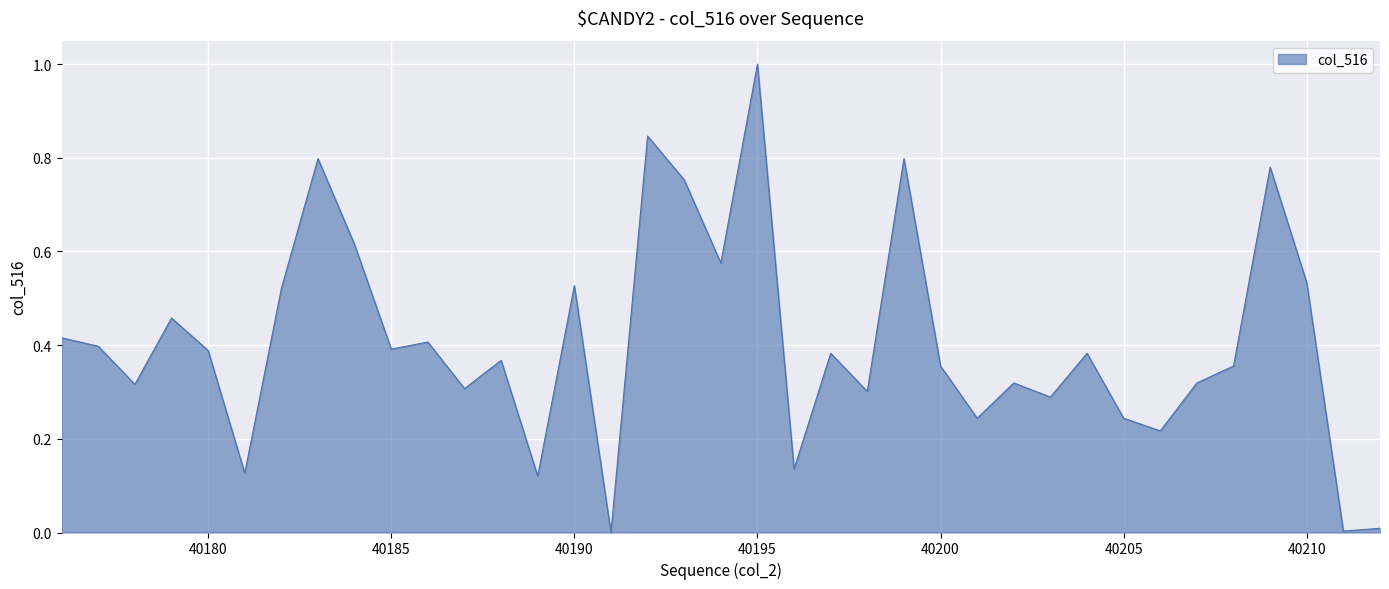

What is the greatest value displayed?

1.0